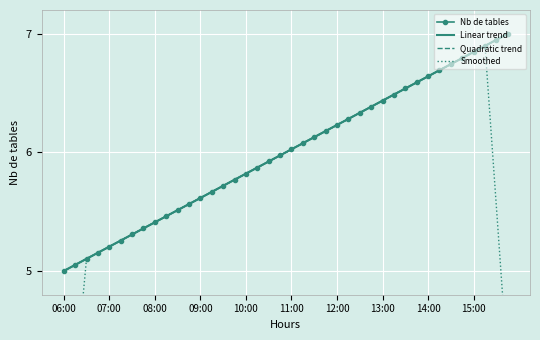

How many distinct data groups are displayed?

4